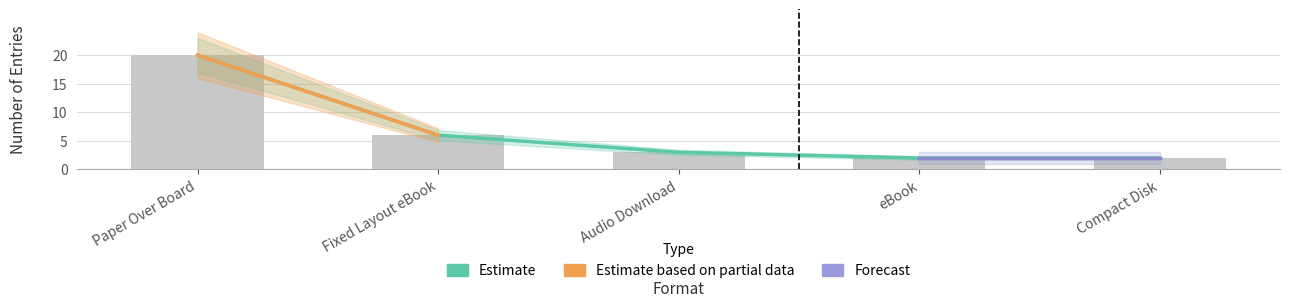

The Fixed Layout eBook series shows 8 at Fixed Layout eBook. True or false?

False